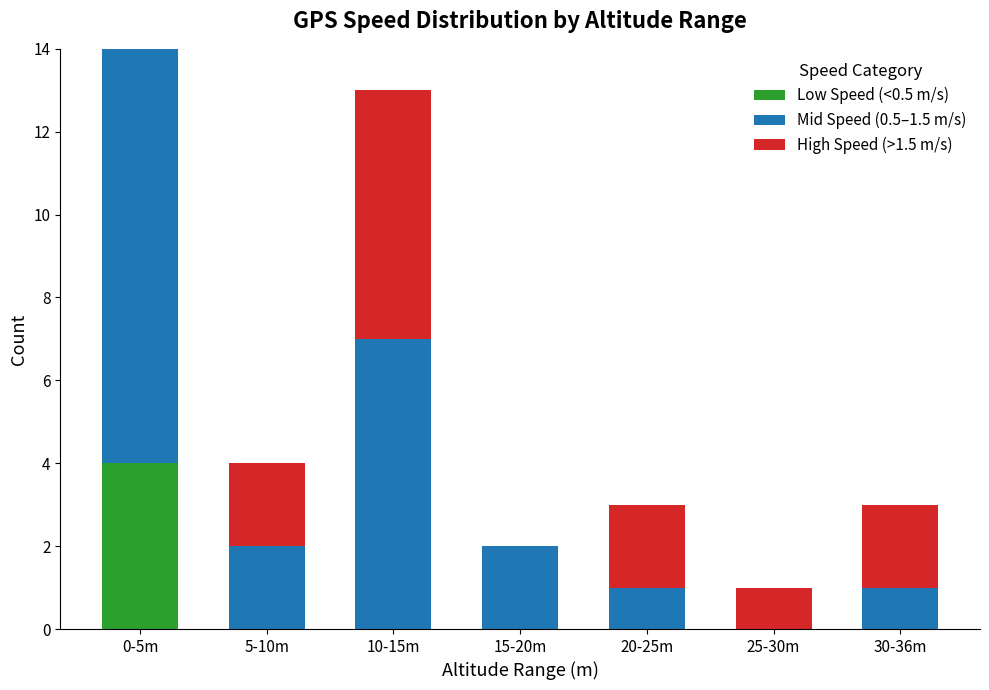

The value of Low Speed (<0.5 m/s) at 25-30m is 1. True or false?

False